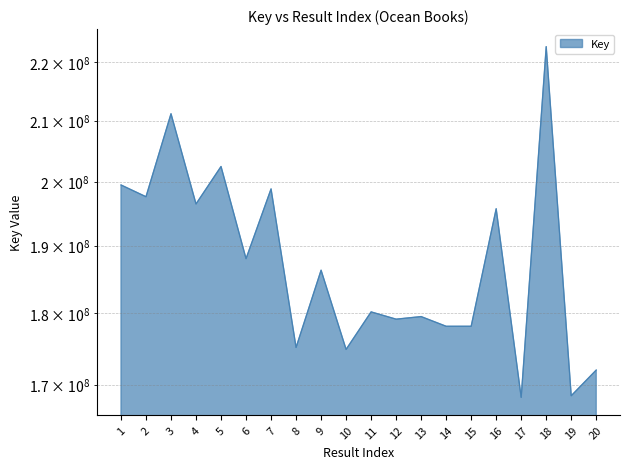

Where is the first local maximum?

3